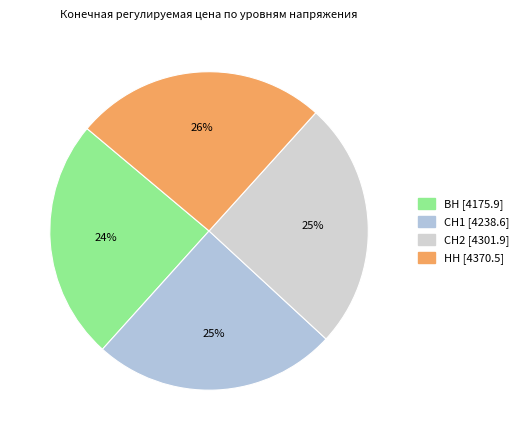

Combined, do СН1 and НН account for over 50%?

Yes